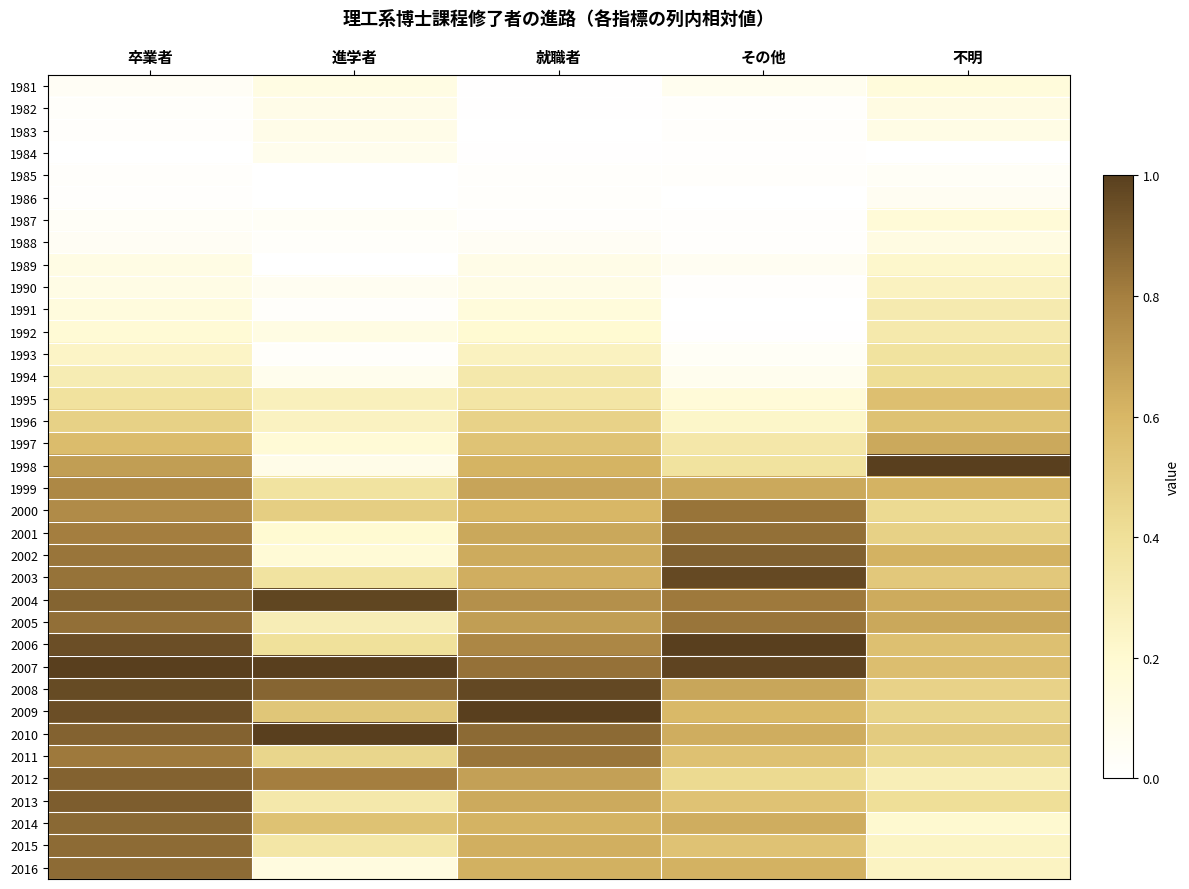

At how many categories does at least one series exceed 0?

5